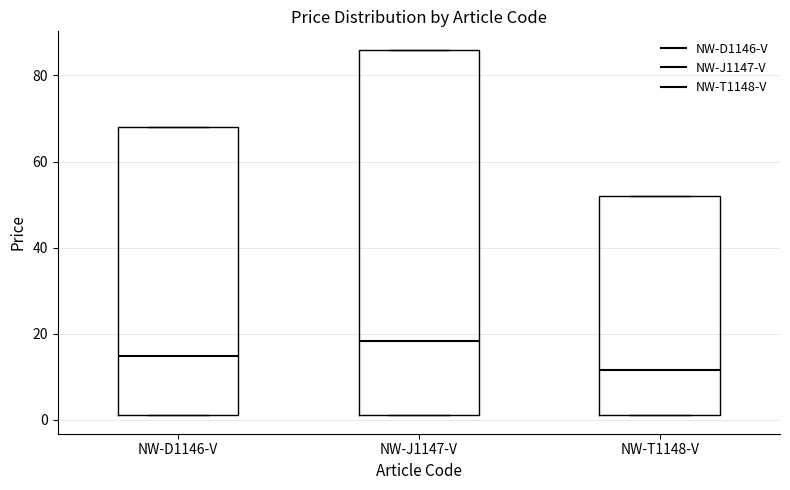

Which box's median line is the lowest?

NW-T1148-V